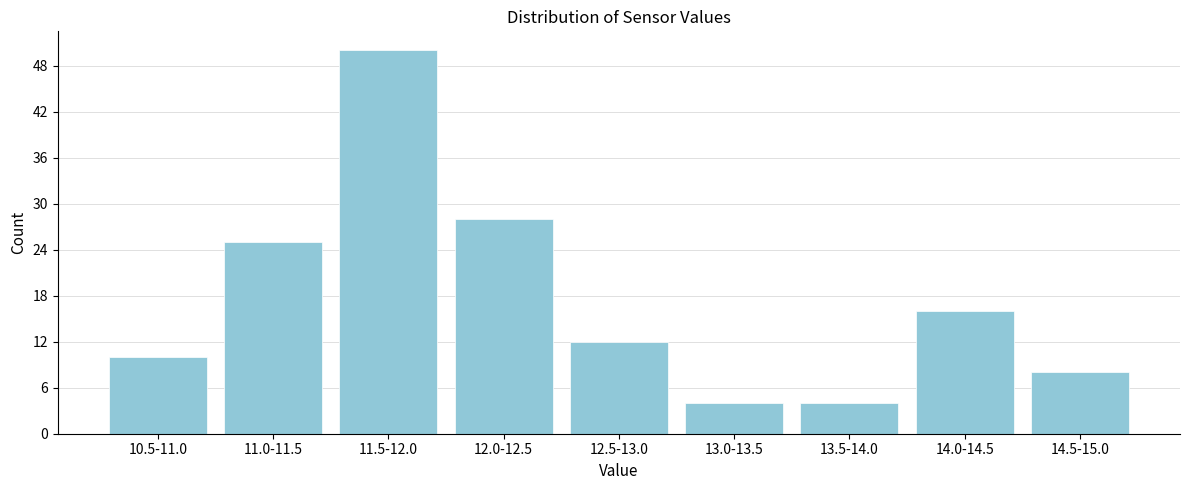

Reading left to right, list all the values displayed in this chart.

10.5-11.0=10	11.0-11.5=25	11.5-12.0=50	12.0-12.5=28	12.5-13.0=12	13.0-13.5=4	13.5-14.0=4	14.0-14.5=16	14.5-15.0=8